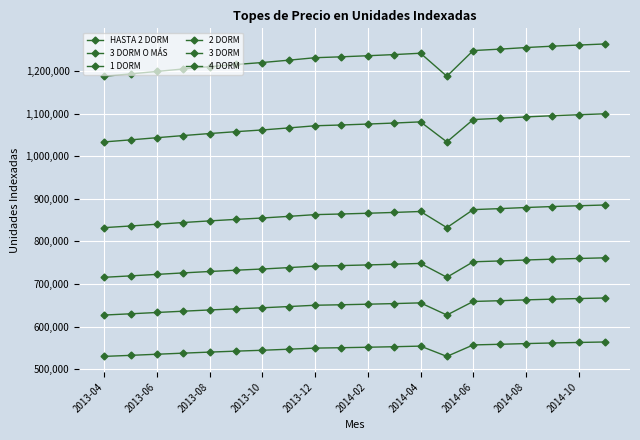

How many interior local peaks does the 3 DORM O MÁS series have?

1